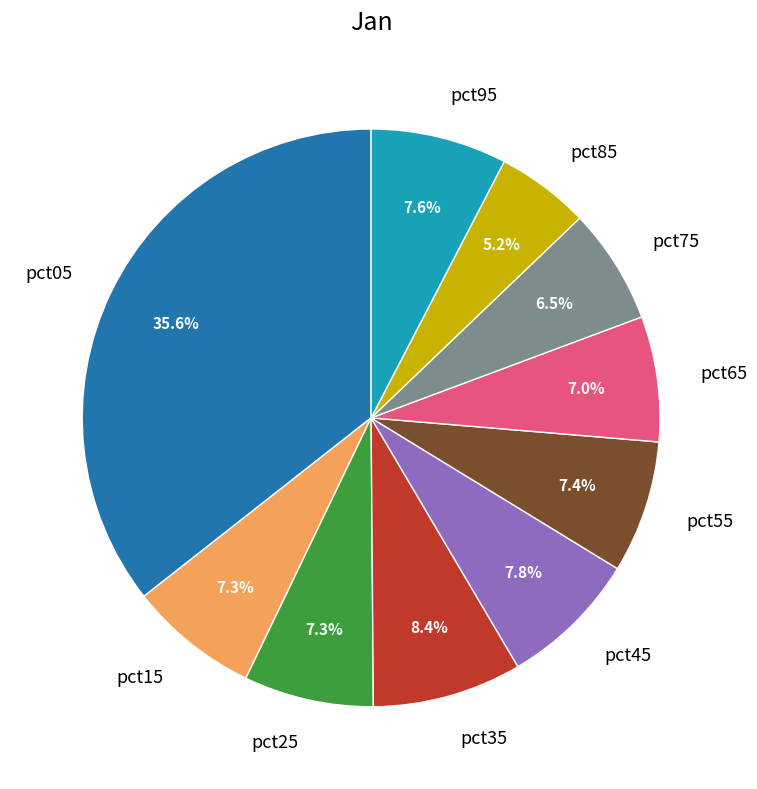

The pct15 slice represents 7% of the pie. True or false?

True